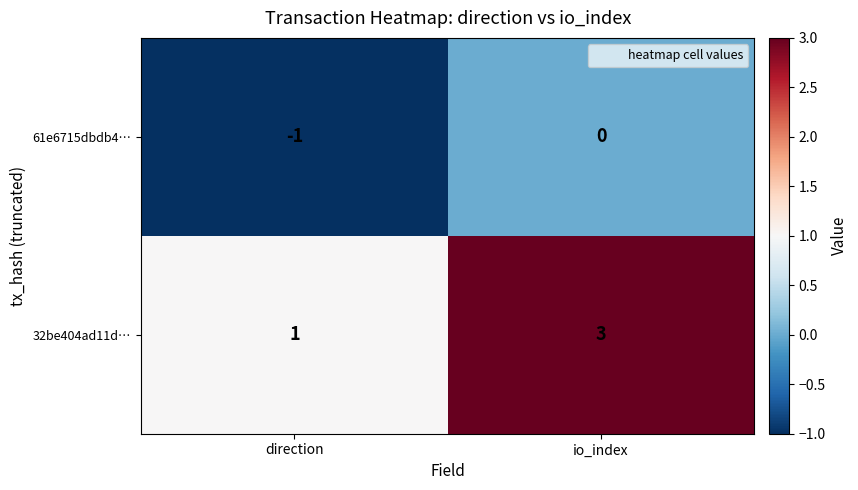

Is it true that 61e6715dbdb4… equals 0 at io_index?

True